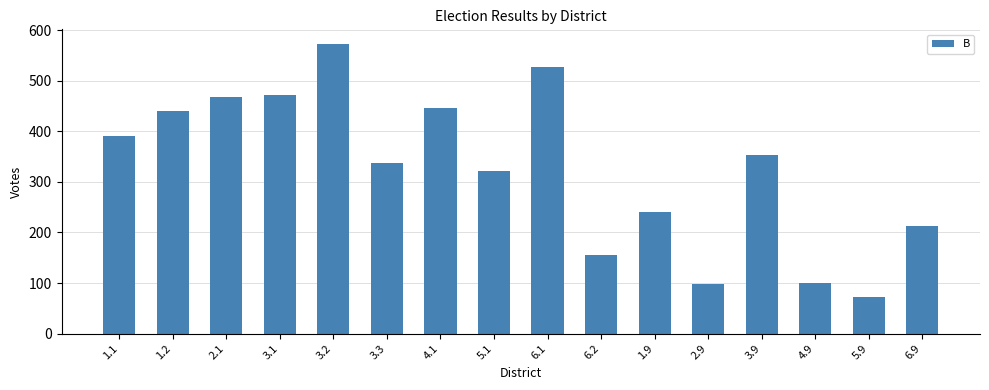

How many distinct data groups are displayed?

1